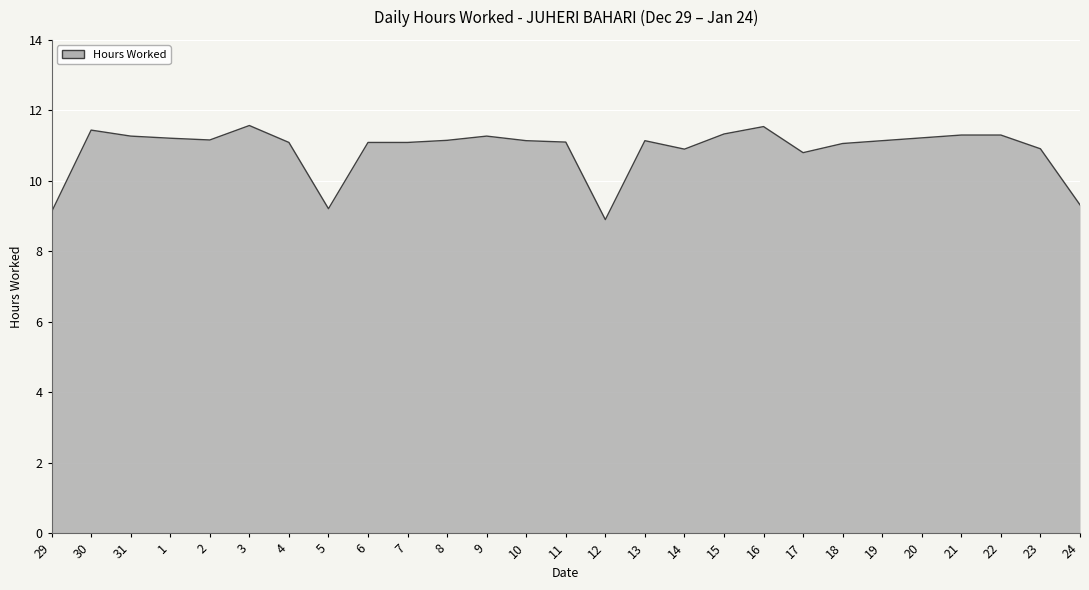

At which label does the data first exceed 11?

30